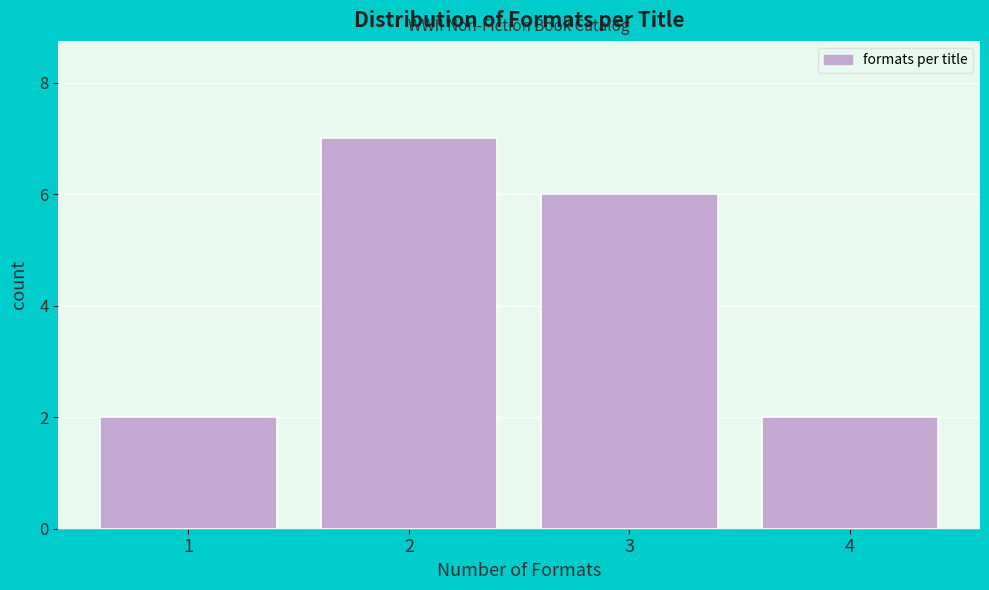

Reading right to left, transcribe all the data shown in this chart.

2	6	7	2